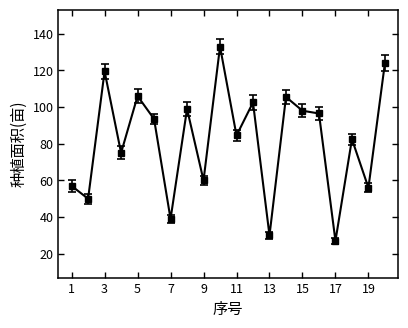

What is the value of the 13th point from the left?

30.0